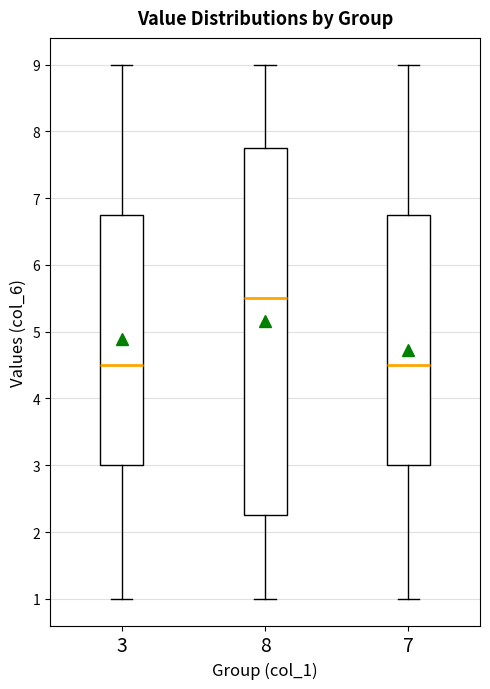

Reading left to right, read every box against the y-axis: the position of its median line, the range the box covers, and the ends of its whiskers. The values are not printed on the chart, so give them approximately, as read against the axis.

3: median 4.5, box 3.0 to 6.8, whiskers 1.0 to 9.0
8: median 5.5, box 2.3 to 7.8, whiskers 1.0 to 9.0
7: median 4.5, box 3.0 to 6.8, whiskers 1.0 to 9.0